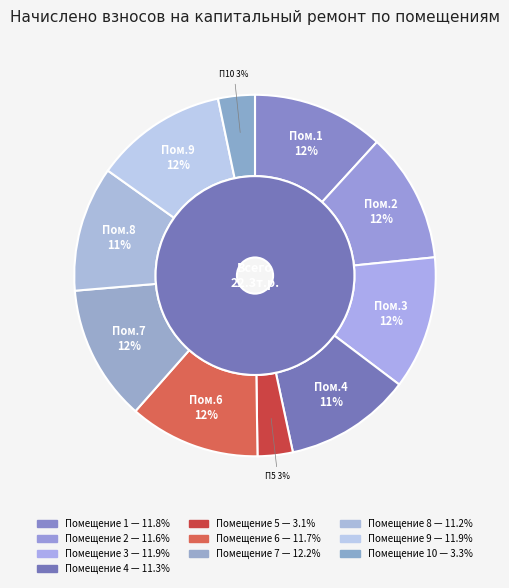

To the nearest percent, what is the difference between the 4 and 9 slice percentages?

1%